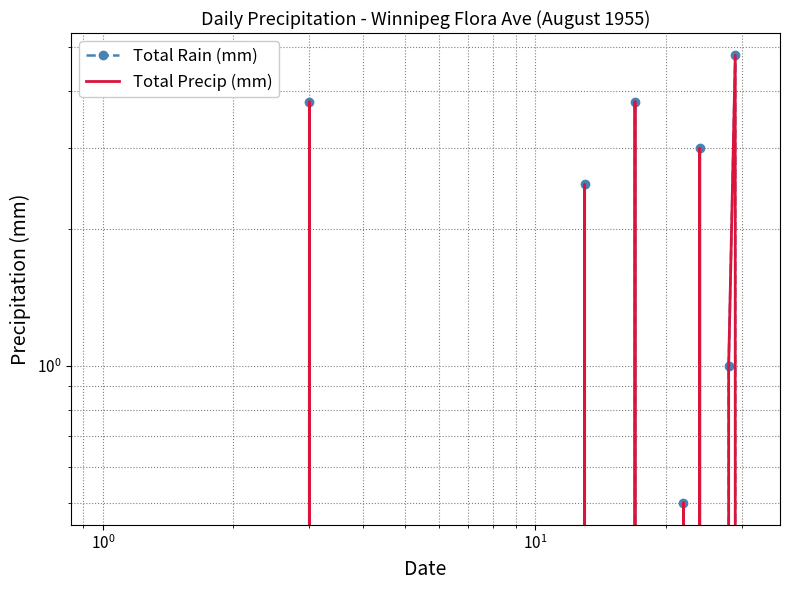

Count the Total Rain (mm) values in the range 0 to 1.

26